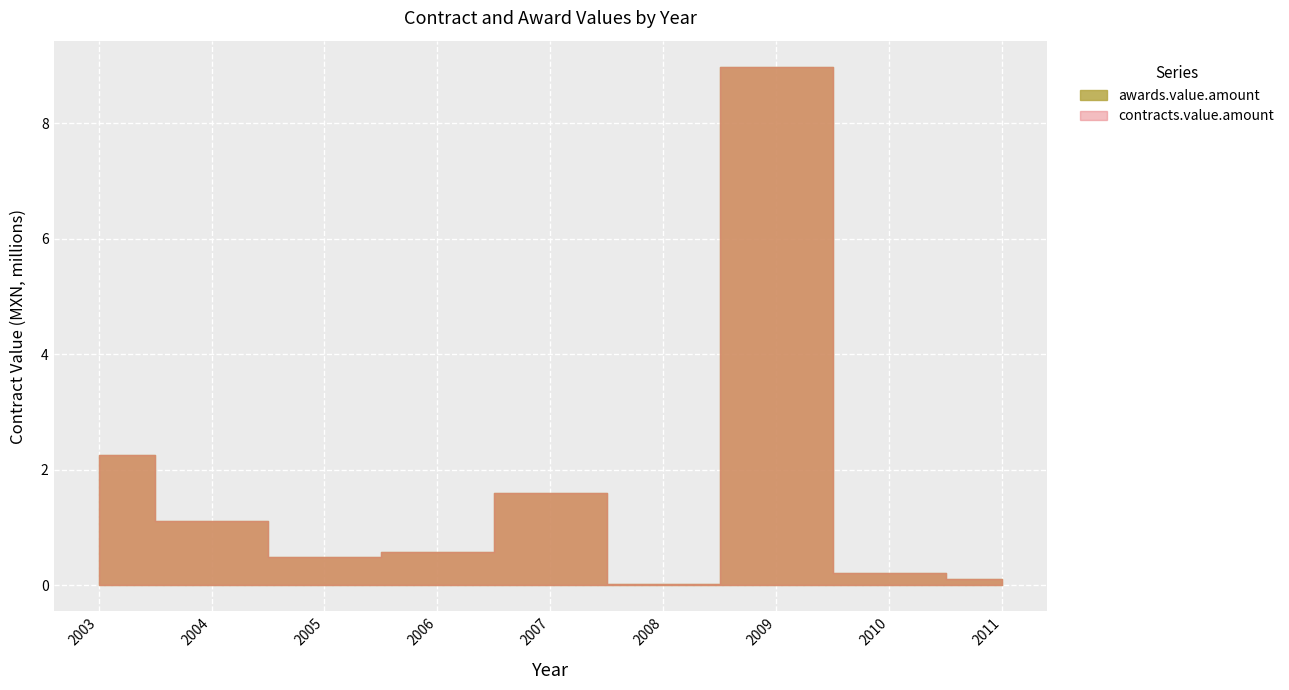

How many lines are shown in the chart?

2